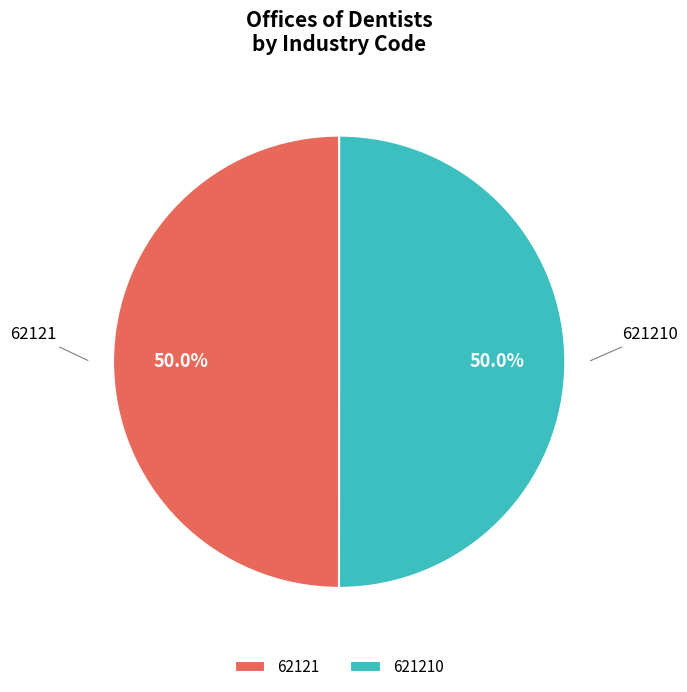

How many segments does this pie chart have?

2